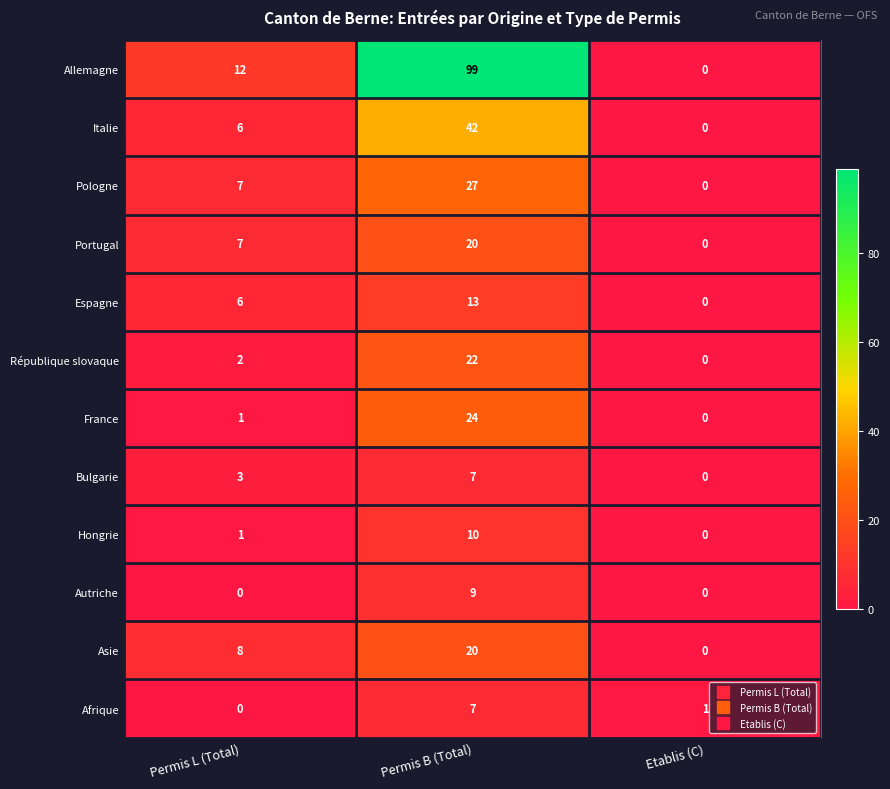

How many distinct data groups are displayed?

12